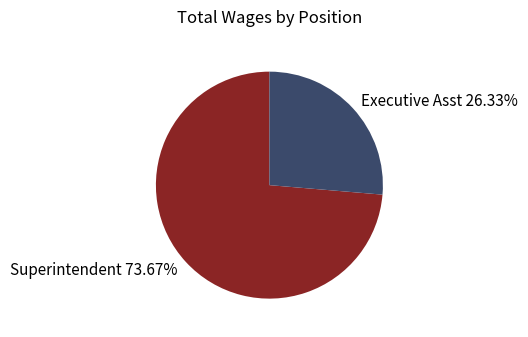

What portion of the pie excludes Superintendent?

26.3%